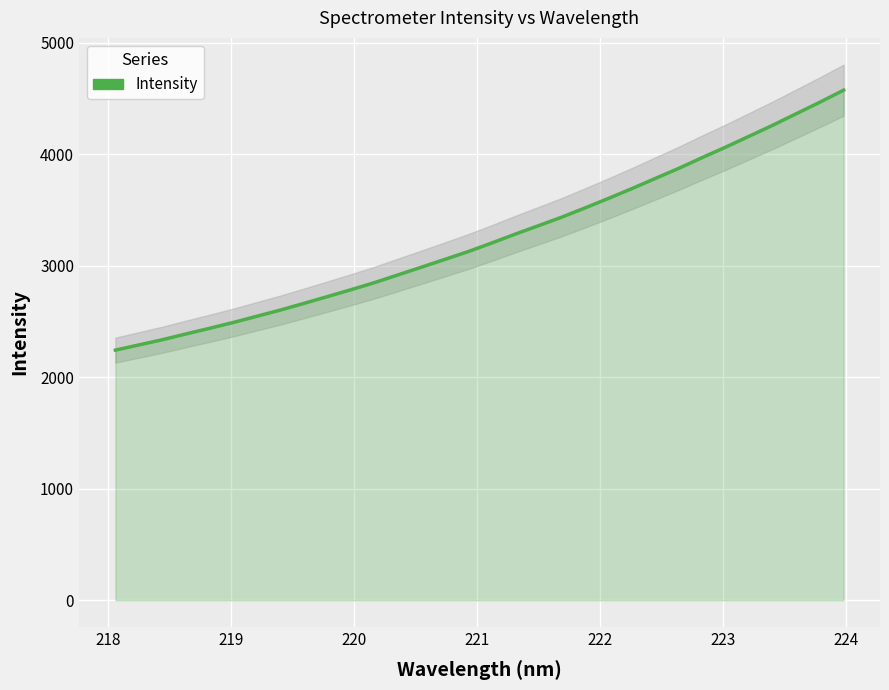

What is the sum of all values?

104036.5